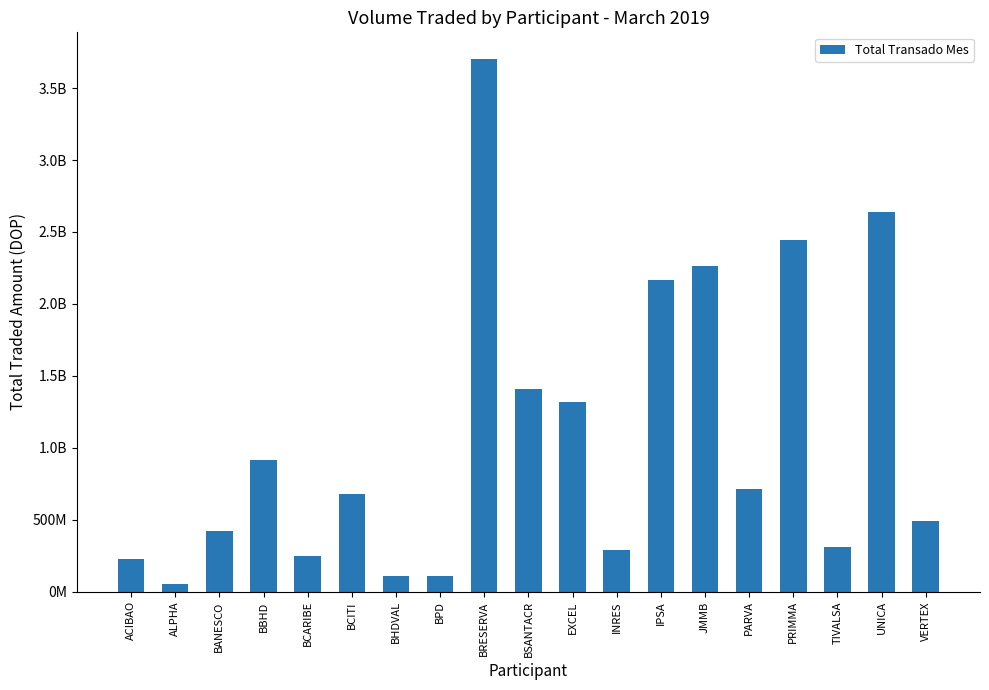

At which label is the value closest to 1878315465?

IPSA